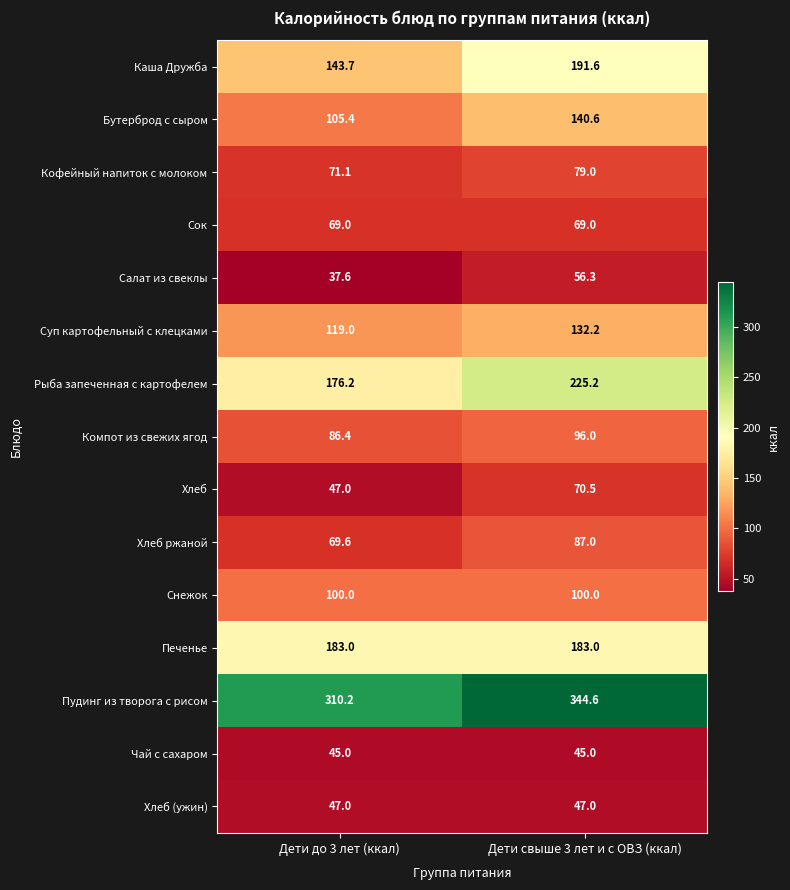

The Сок series shows 69.0 at Дети свыше 3 лет и с ОВЗ (ккал). True or false?

True